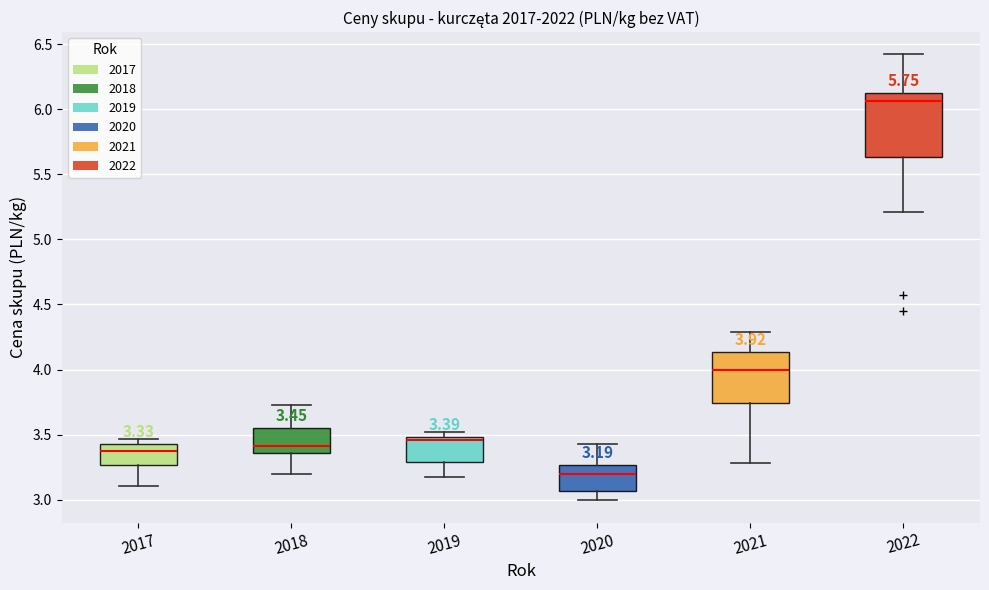

Which box has the lowest median line?

2020